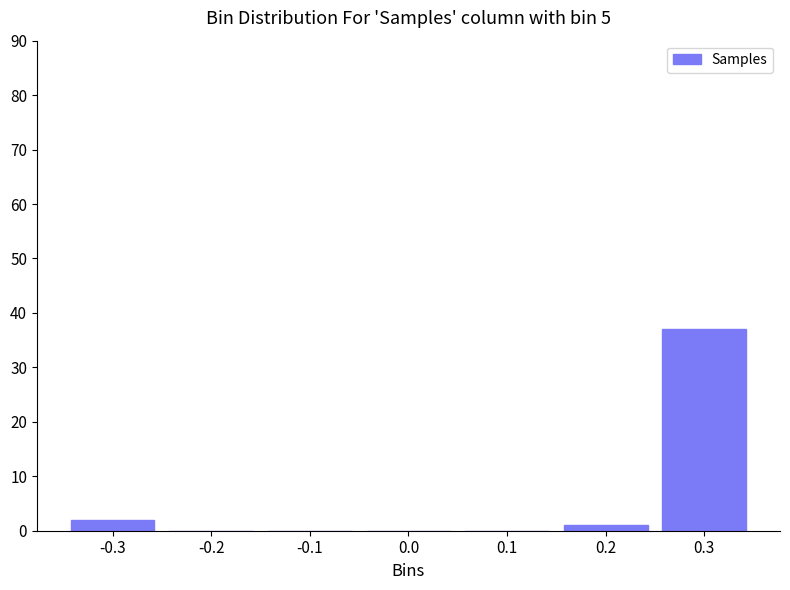

Reading right to left, transcribe all the data shown in this chart.

0.3=37	0.2=1	0.1=0	0.0=0	-0.1=0	-0.2=0	-0.3=2